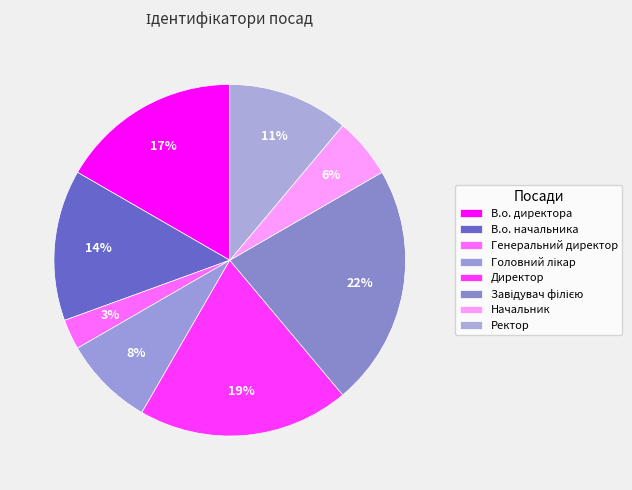

Count the number of slices in the pie.

8